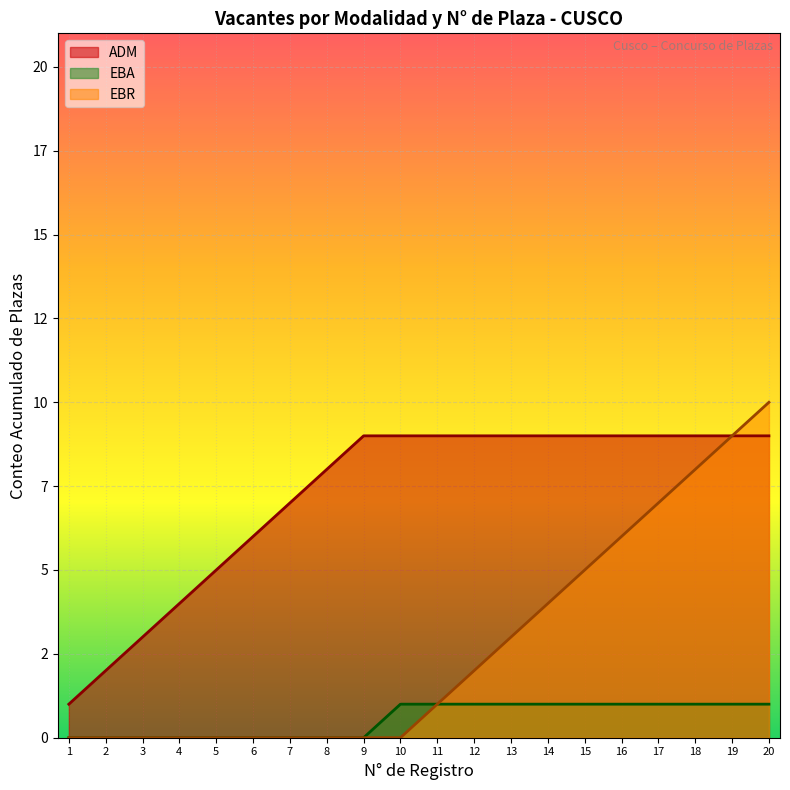

True or false: Vacantes por UGEL has a value of 2 at UGEL ACOMAYO.

False